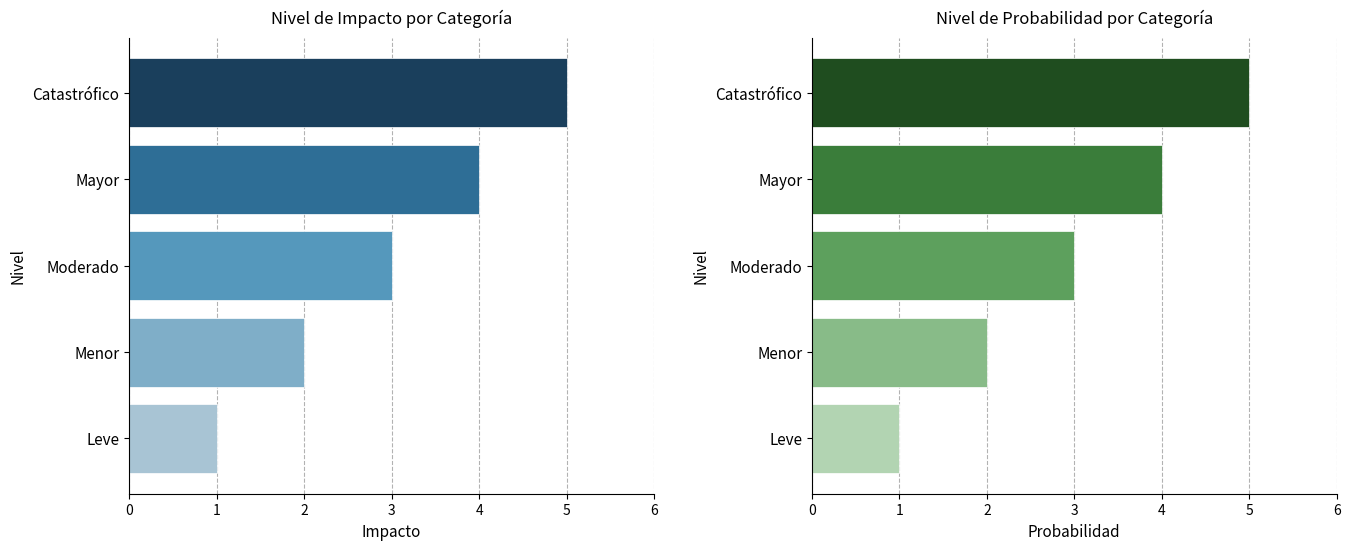

Does the chart contain any negative values?

No